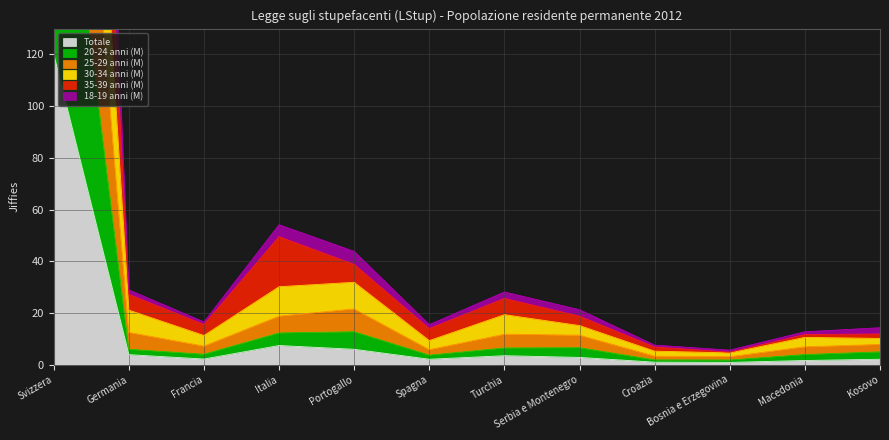

What is the maximum value for Totale?

120.0